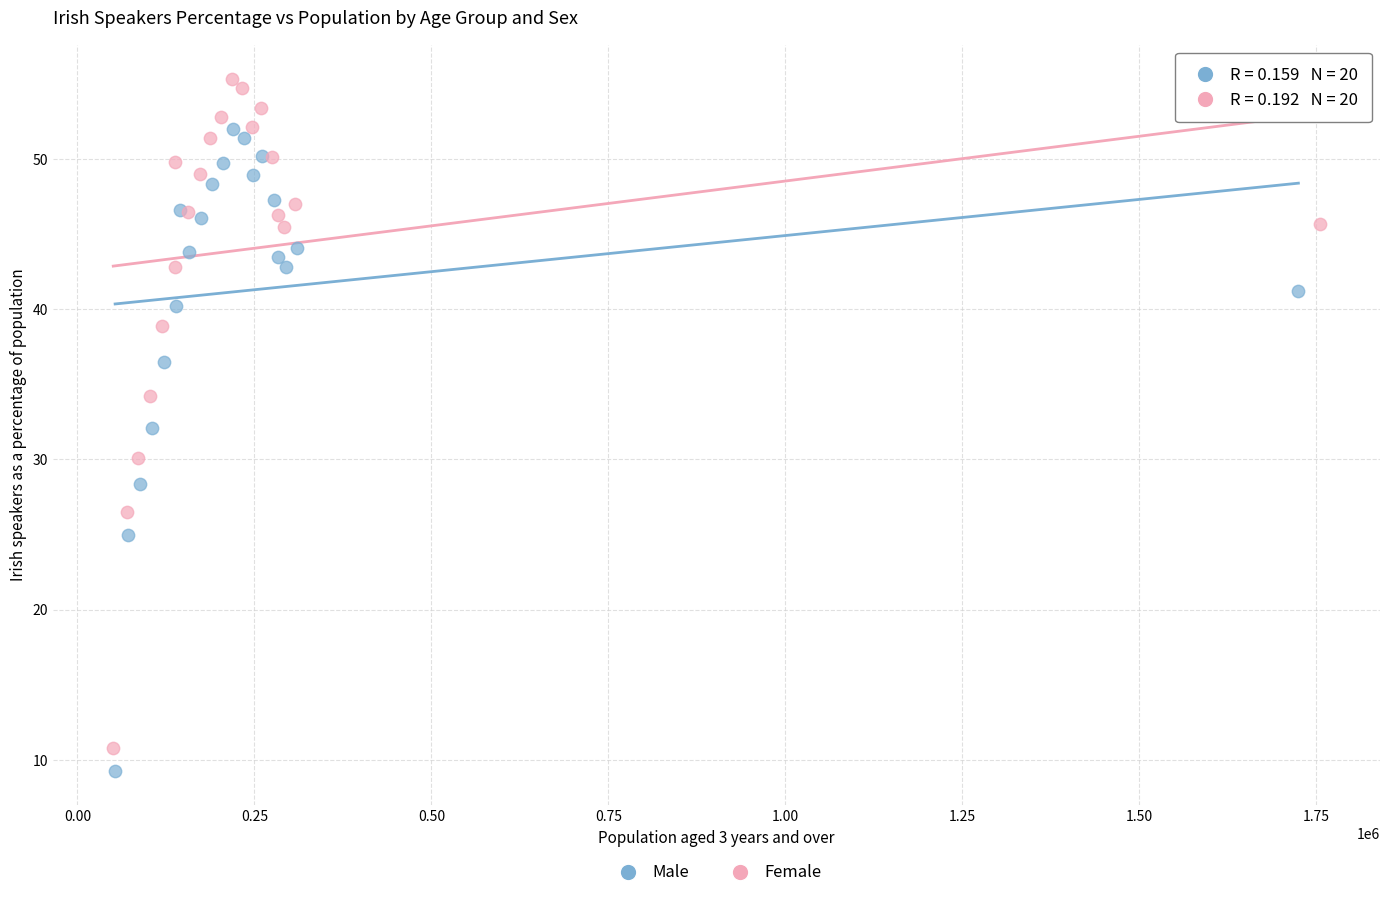

Which series has the widest spread of Y values?

Female